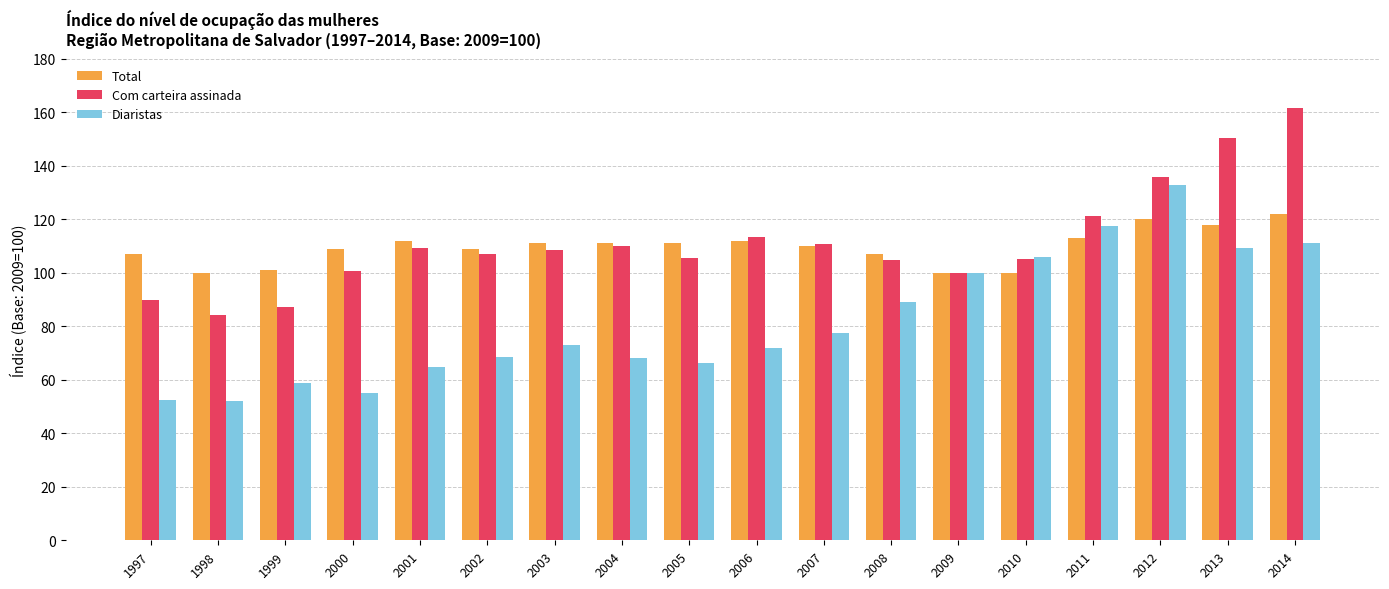

Which category has the highest value across all series?

2014